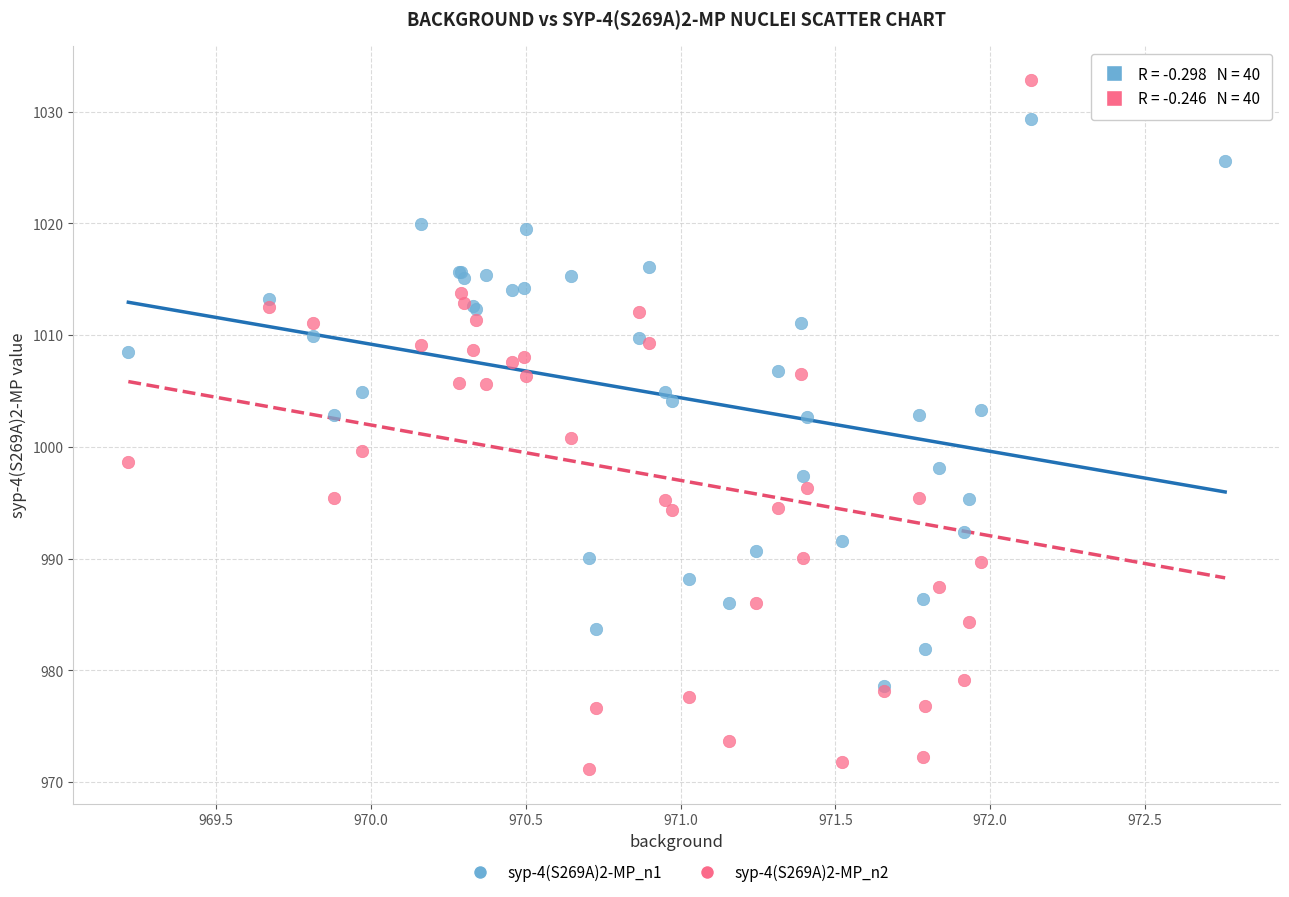

What are all the series names shown in the legend?

syp-4(S269A)2-MP_n1, syp-4(S269A)2-MP_n2